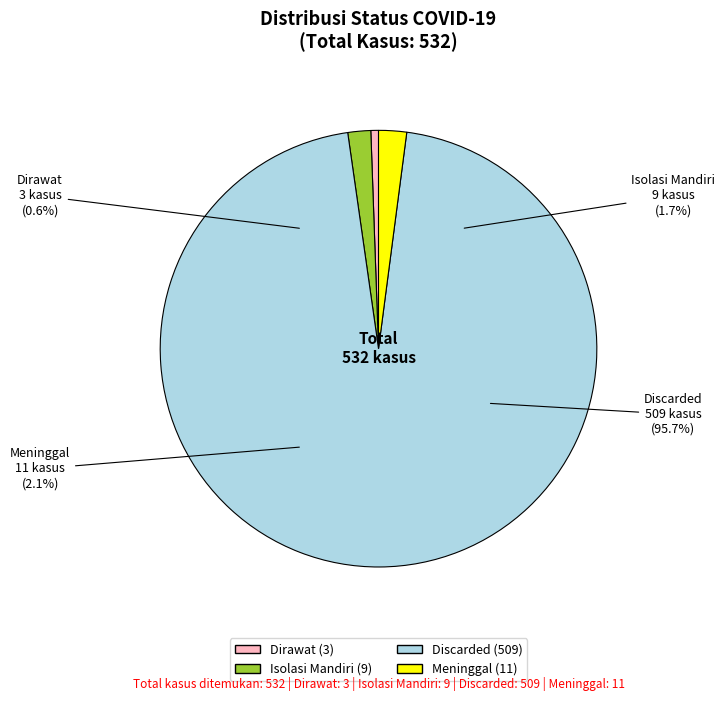

What is the change in value from Isolasi Mandiri to Meninggal?

+2